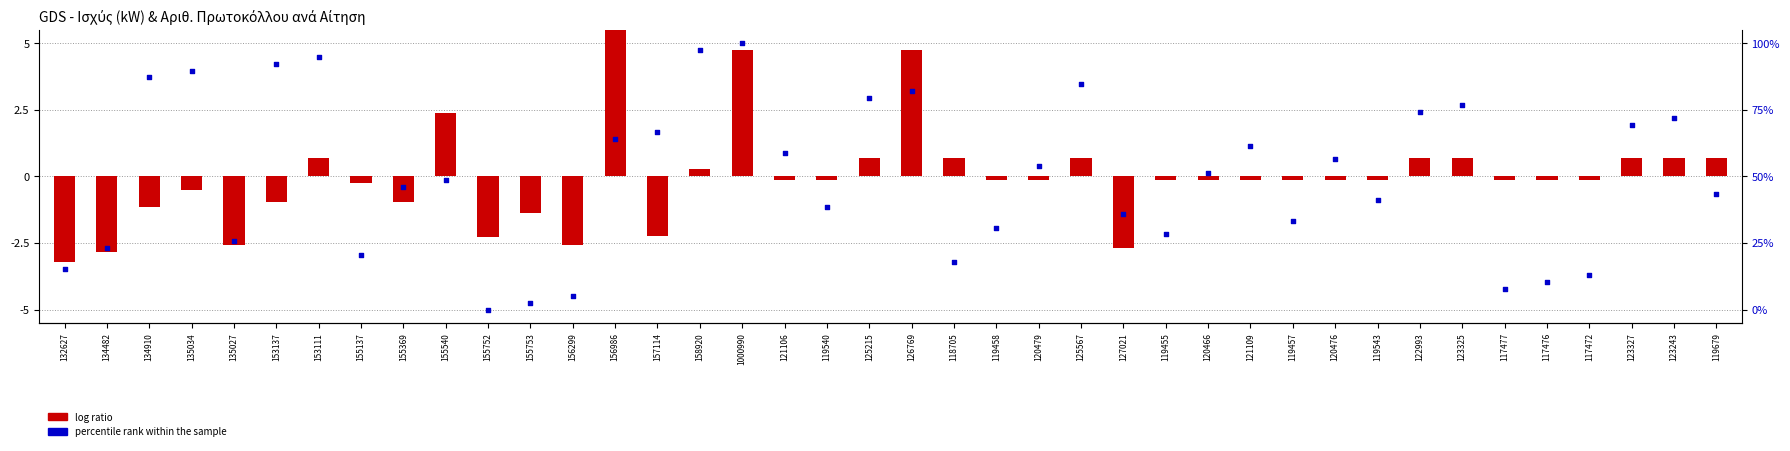

Which series has the largest total across all categories?

percentile rank within the sample